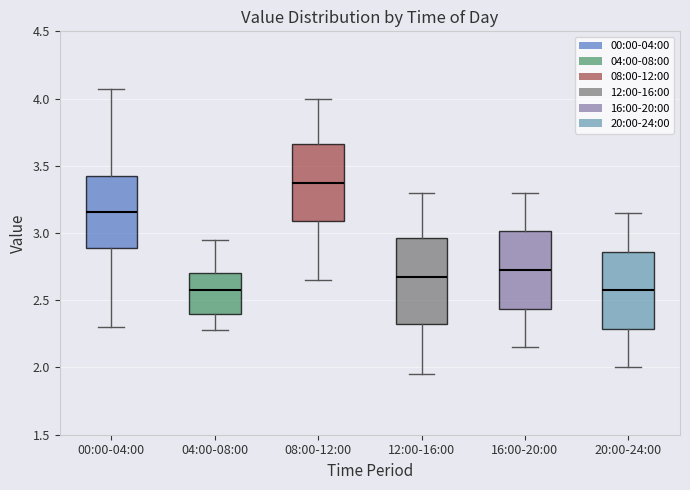

Reading left to right, transcribe this box plot: for each box, give where its median line is, the range the box spans, and where its two whiskers end, as read against the y-axis. The values are not printed on the chart, so give them approximately, as read against the axis.

00:00-04:00: median 3.15, box 2.90 to 3.45, whiskers 2.30 to 4.05
04:00-08:00: median 2.60, box 2.40 to 2.70, whiskers 2.30 to 2.95
08:00-12:00: median 3.40, box 3.10 to 3.65, whiskers 2.65 to 4.00
12:00-16:00: median 2.70, box 2.35 to 2.95, whiskers 1.95 to 3.30
16:00-20:00: median 2.75, box 2.45 to 3.00, whiskers 2.15 to 3.30
20:00-24:00: median 2.60, box 2.30 to 2.85, whiskers 2.00 to 3.15